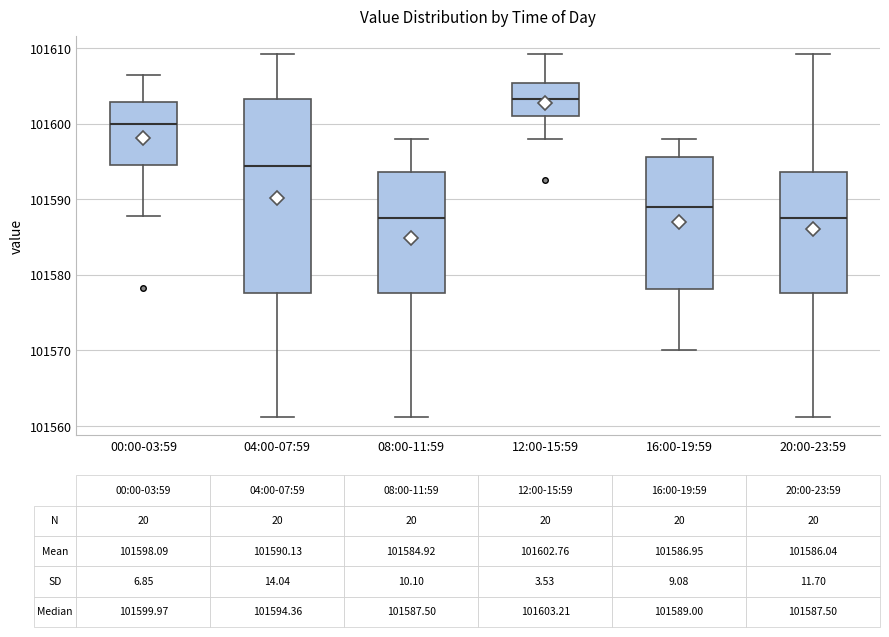

Which box is the tallest, from its lower edge to its upper edge?

04:00-07:59